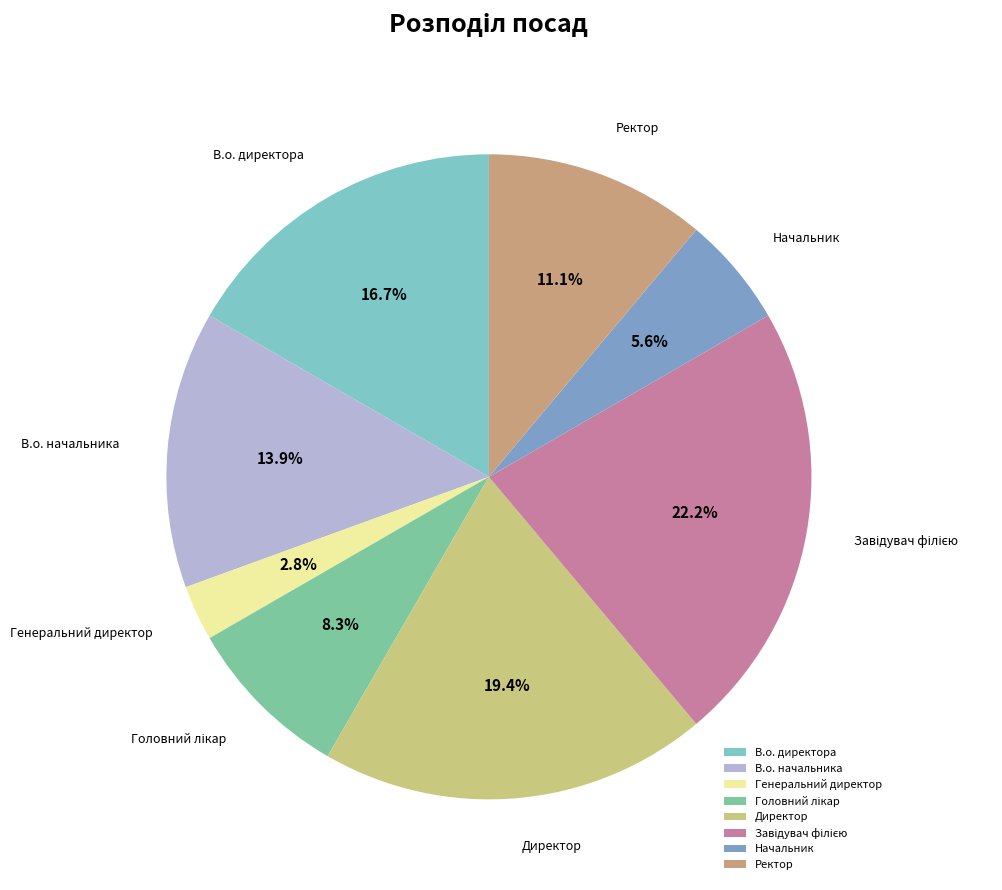

How many slices are in this pie chart?

8